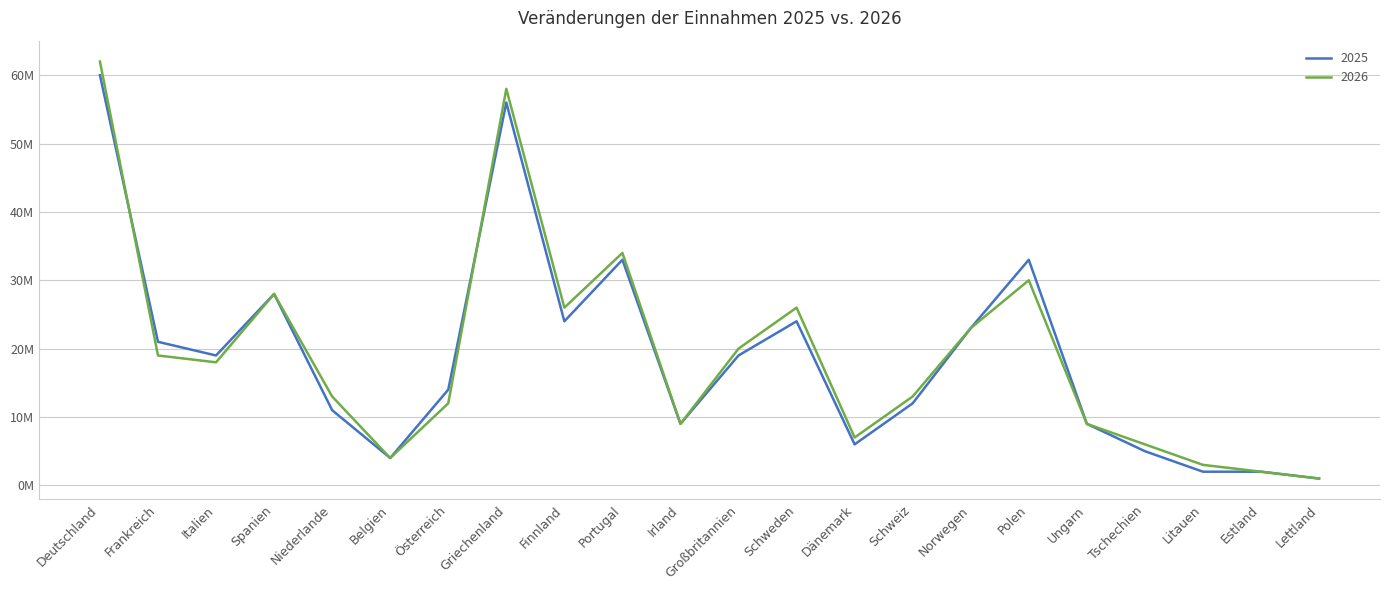

Is it true that 2025 equals 21000000 at Frankreich?

True